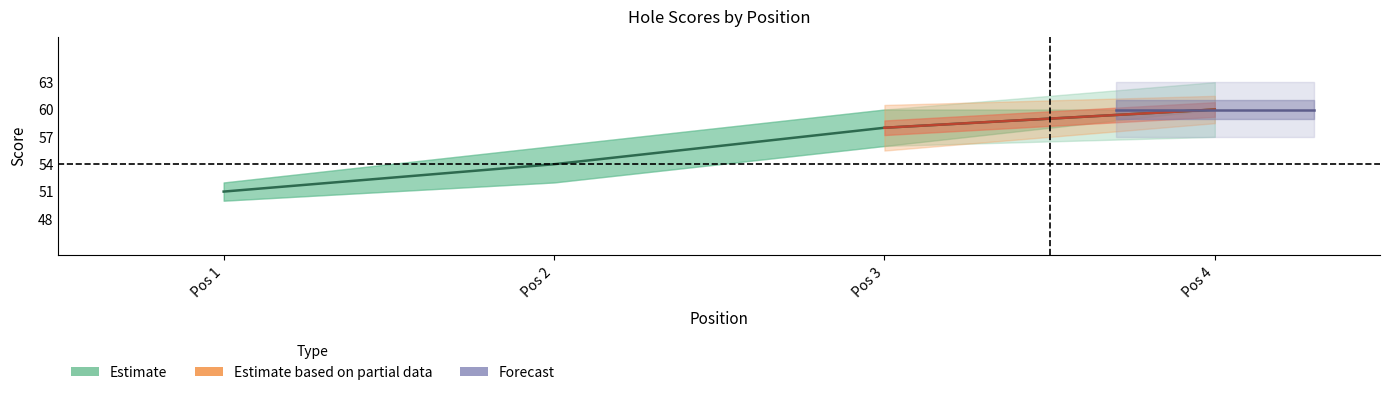

At which category is the sum across all series the highest?

4